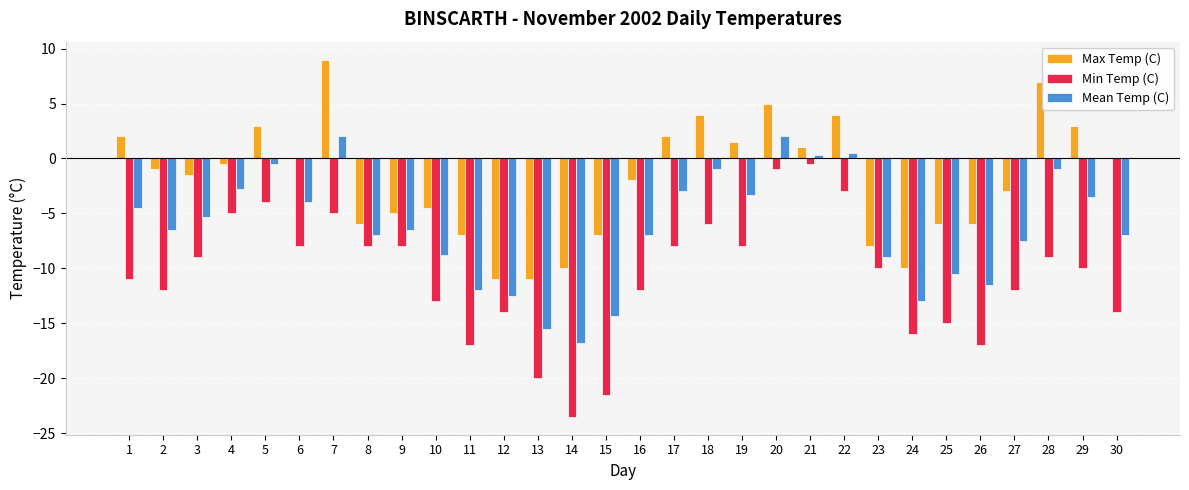

Reading left to right, extract all data points from this chart.

Max Temp (C): 1=2.0	2=-1.0	3=-1.5	4=-0.5	5=3.0	6=0.0	7=9.0	8=-6.0	9=-5.0	10=-4.5	11=-7.0	12=-11.0	13=-11.0	14=-10.0	15=-7.0	16=-2.0	17=2.0	18=4.0	19=1.5	20=5.0	21=1.0	22=4.0	23=-8.0	24=-10.0	25=-6.0	26=-6.0	27=-3.0	28=7.0	29=3.0	30=0.0
Min Temp (C): 1=-11.0	2=-12.0	3=-9.0	4=-5.0	5=-4.0	6=-8.0	7=-5.0	8=-8.0	9=-8.0	10=-13.0	11=-17.0	12=-14.0	13=-20.0	14=-23.5	15=-21.5	16=-12.0	17=-8.0	18=-6.0	19=-8.0	20=-1.0	21=-0.5	22=-3.0	23=-10.0	24=-16.0	25=-15.0	26=-17.0	27=-12.0	28=-9.0	29=-10.0	30=-14.0
Mean Temp (C): 1=-4.5	2=-6.5	3=-5.3	4=-2.8	5=-0.5	6=-4.0	7=2.0	8=-7.0	9=-6.5	10=-8.8	11=-12.0	12=-12.5	13=-15.5	14=-16.8	15=-14.3	16=-7.0	17=-3.0	18=-1.0	19=-3.3	20=2.0	21=0.3	22=0.5	23=-9.0	24=-13.0	25=-10.5	26=-11.5	27=-7.5	28=-1.0	29=-3.5	30=-7.0